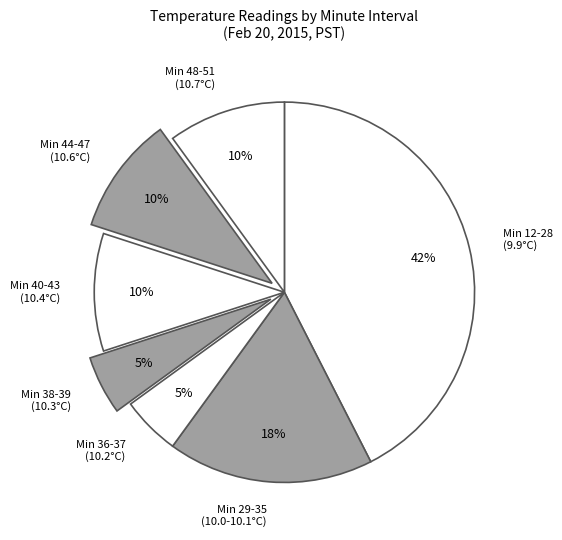

To the nearest percent, what percentage of the pie is Min 48-51 (10.7°C)?

10%